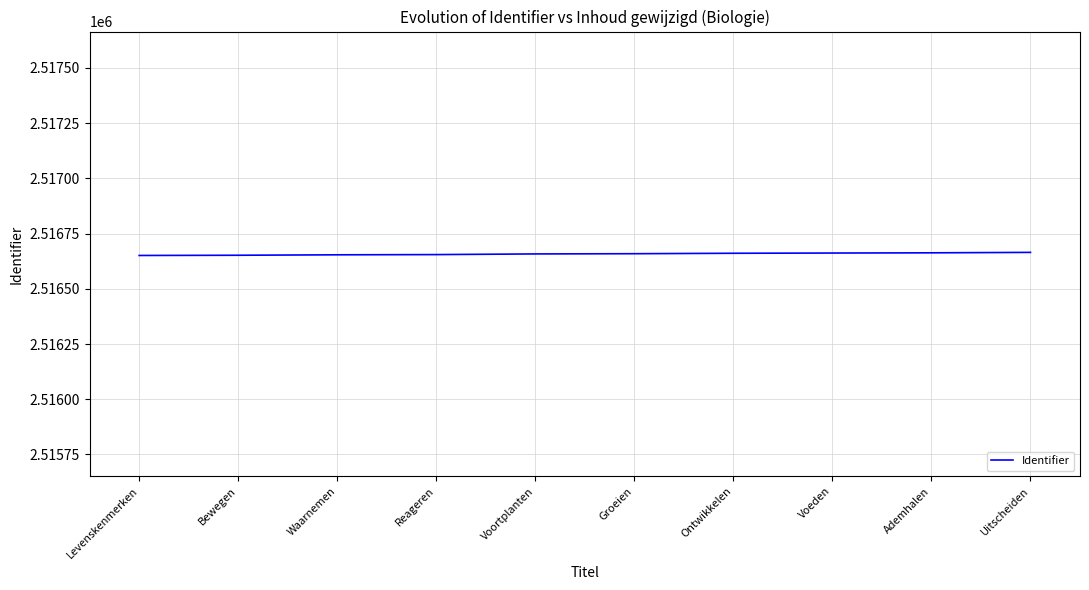

How many lines are shown in the chart?

1